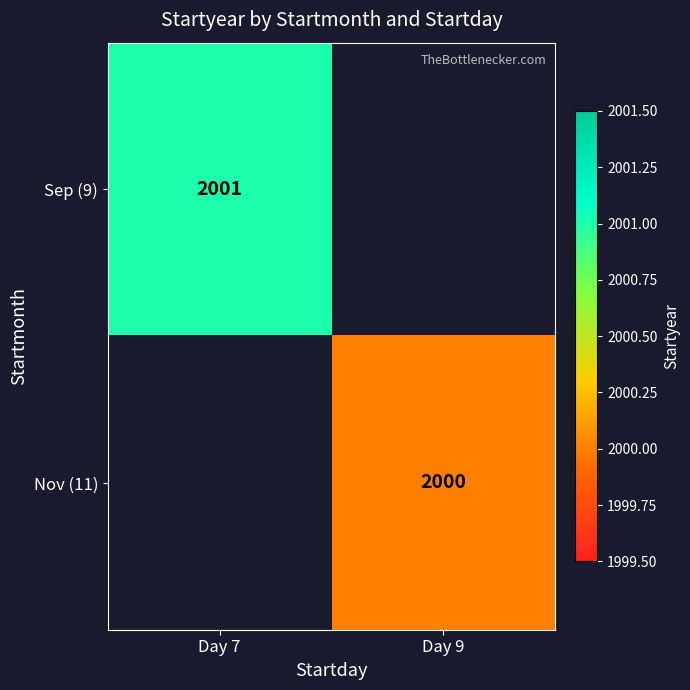

Is it true that Sep (9) equals 2001 at Day 7?

True